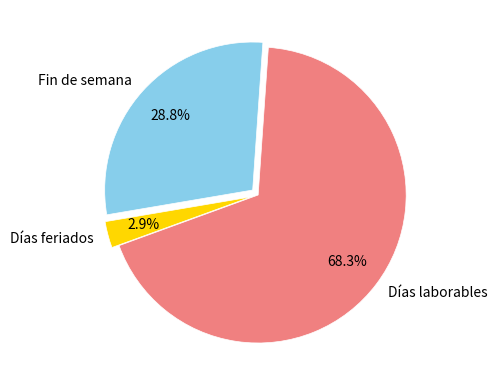

Is there any slice that represents more than half of the pie?

Yes